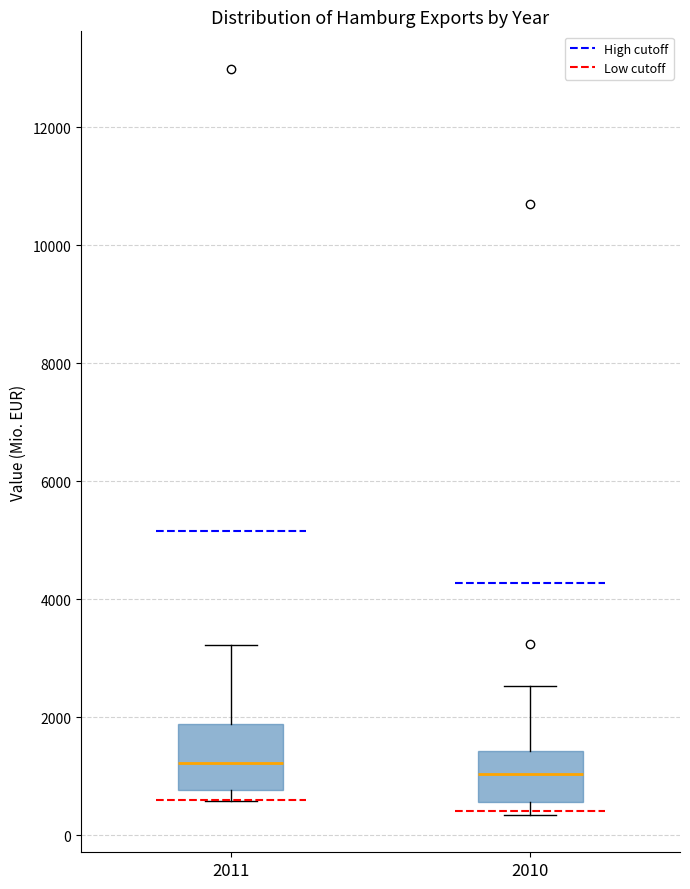

Comparing the boxes themselves (not the whiskers), which one is the tallest?

2011